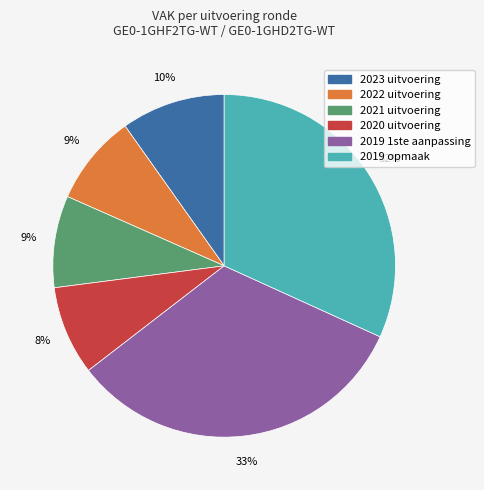

How many slices are in this pie chart?

6